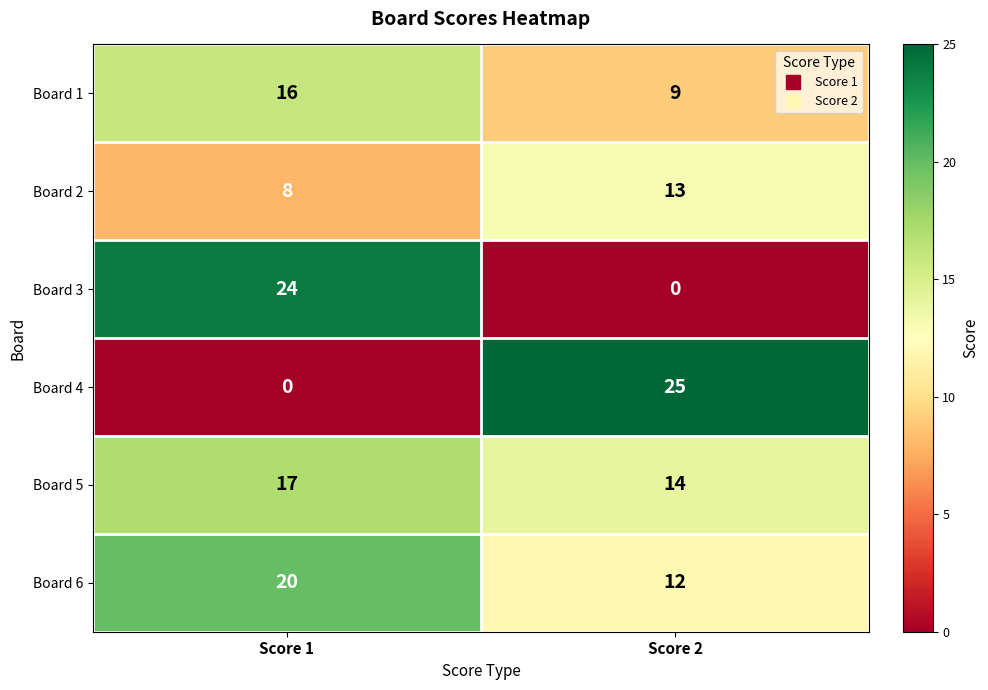

What is the difference between the highest and lowest values at Score 1?

24